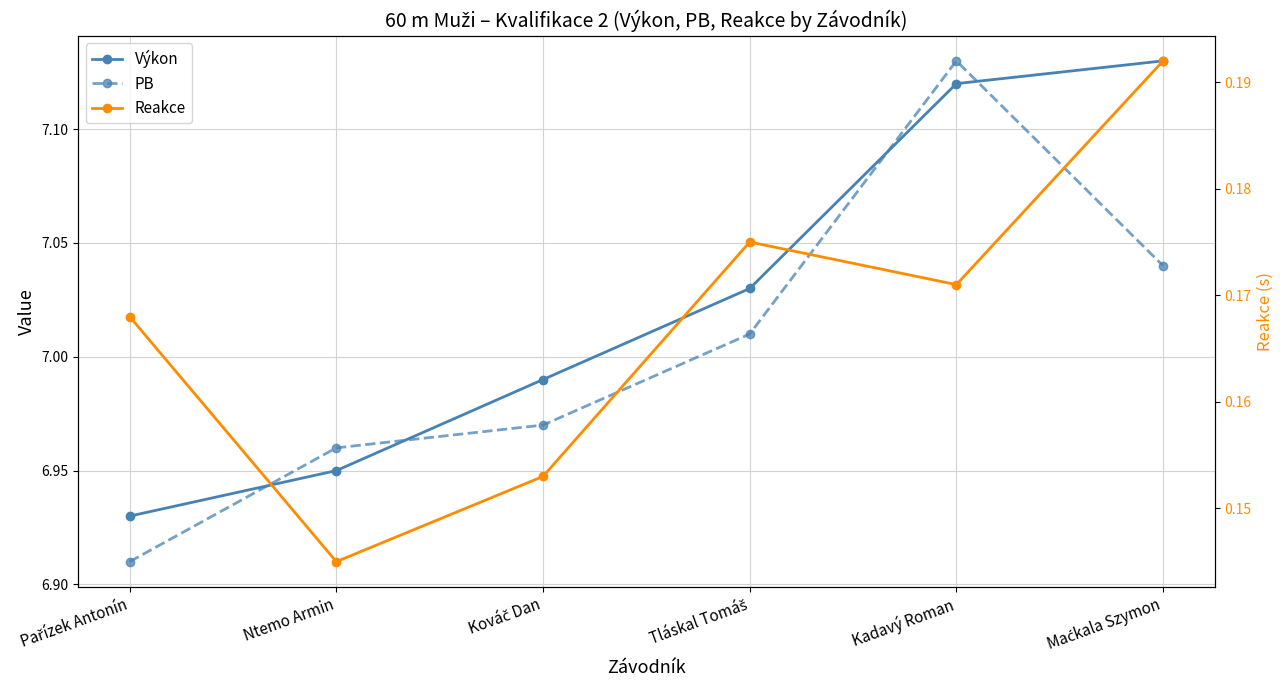

What is the difference between the highest and lowest values at Maćkala Szymon?

6.9